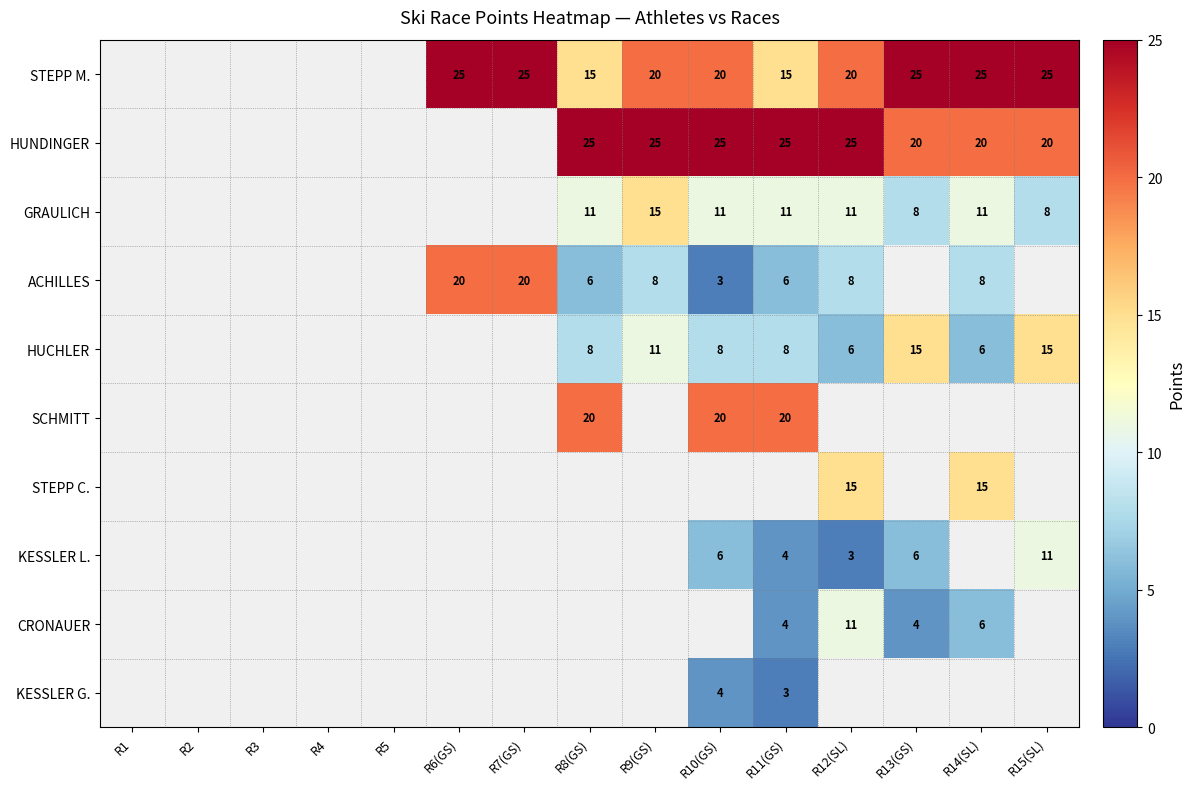

True or false: HUNDINGER has a value of 9 at R14(SL).

False